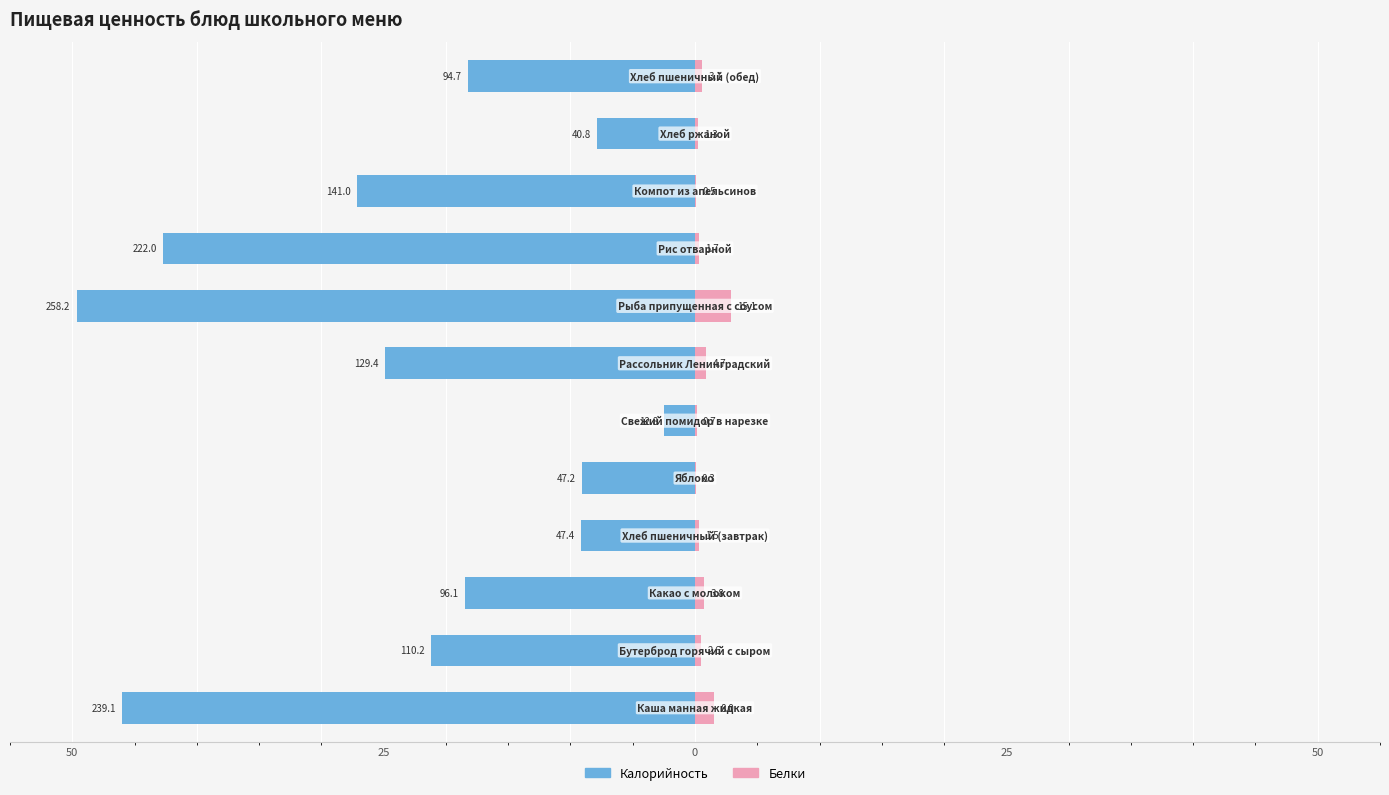

How many data points in Калорийность are above -18?

4